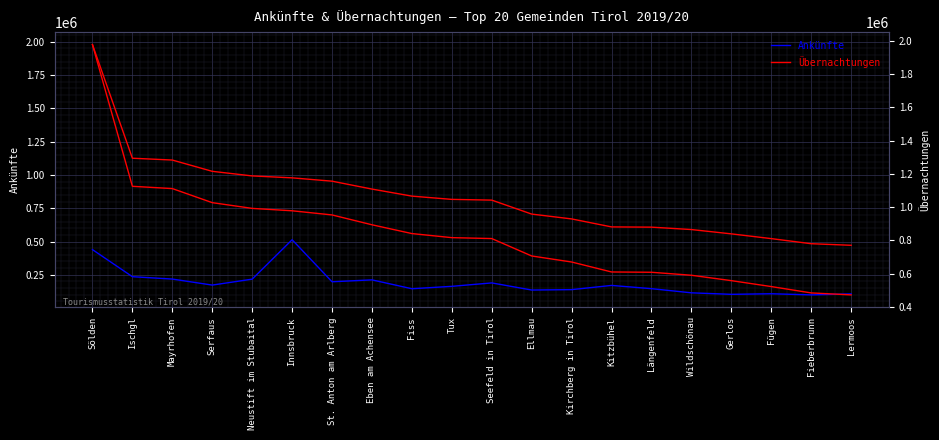

What is the total value across all series at Fieberbrunn?

582649